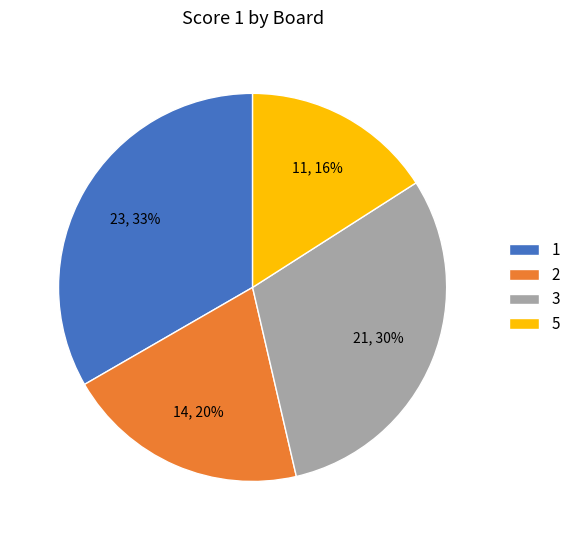

Does 1 represent more than half of the total?

No